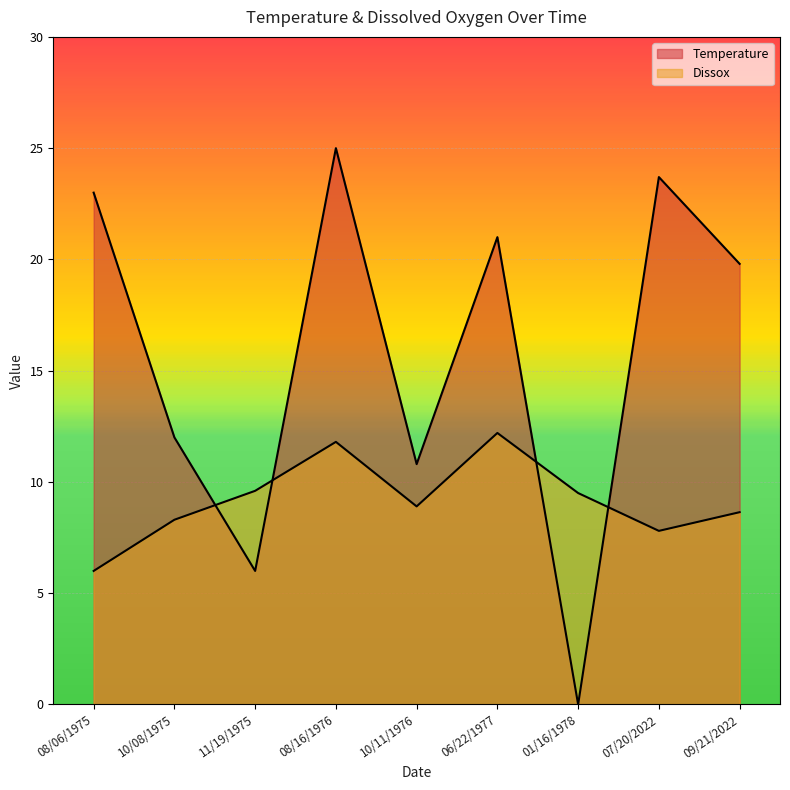

At how many categories does at least one series exceed 4?

9